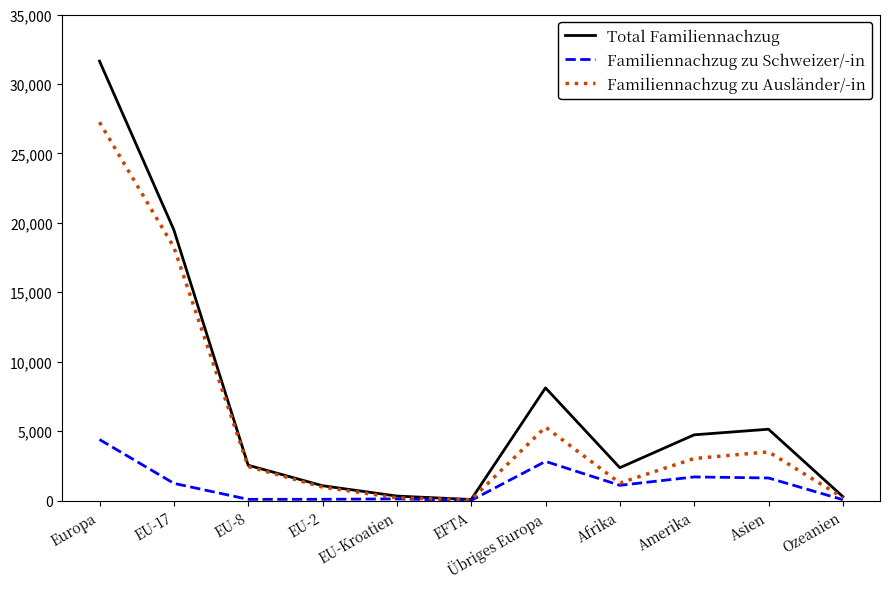

What is the maximum value for Familiennachzug zu Schweizer/-in?

4399